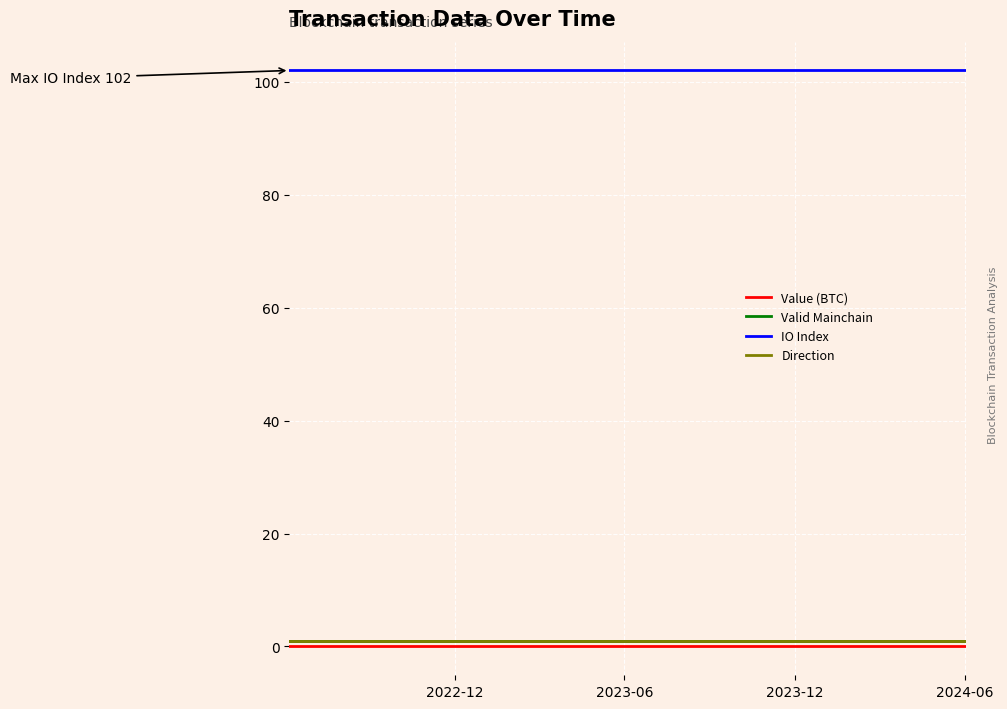

Is this an area chart (filled region under the line)?

No